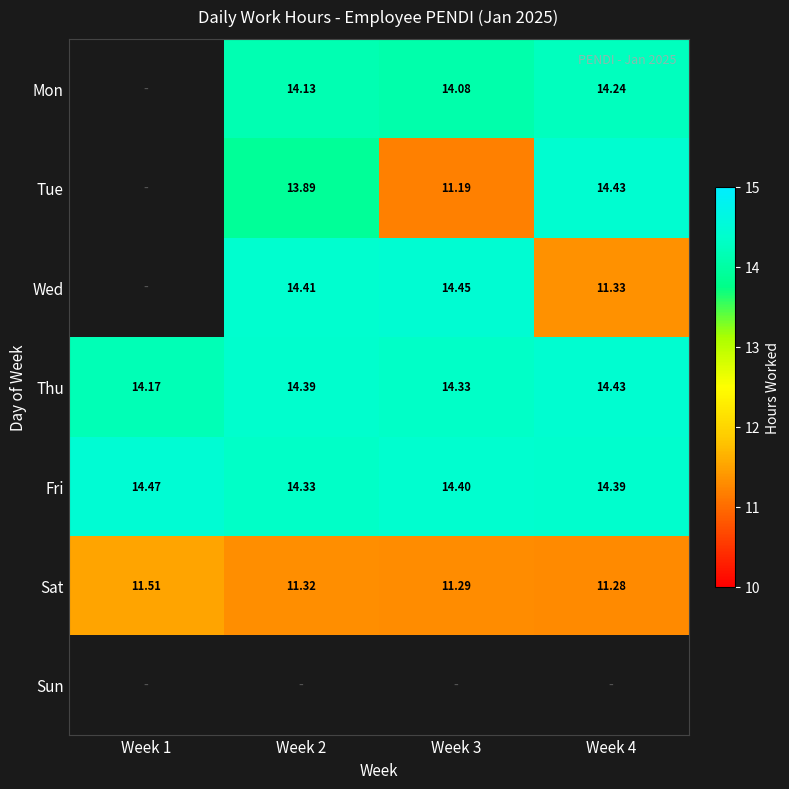

Between Week 1 and Week 4, which series saw the biggest shift?

Thu